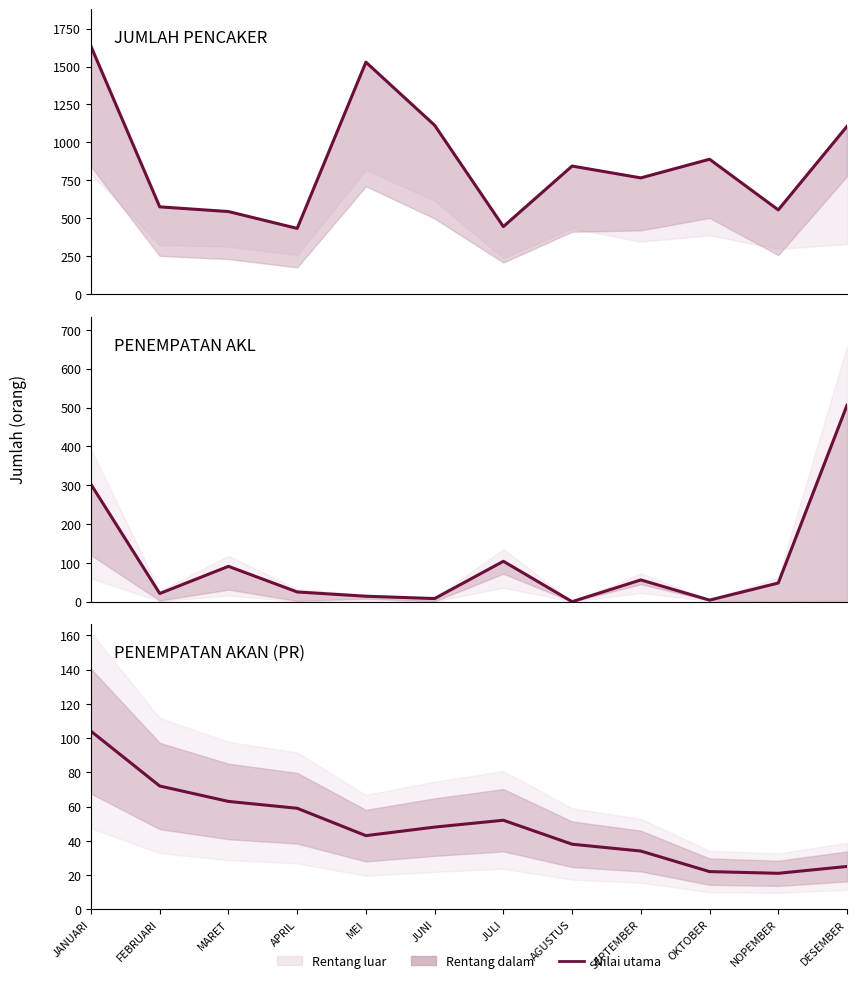

How many categories are shown in the chart?

12